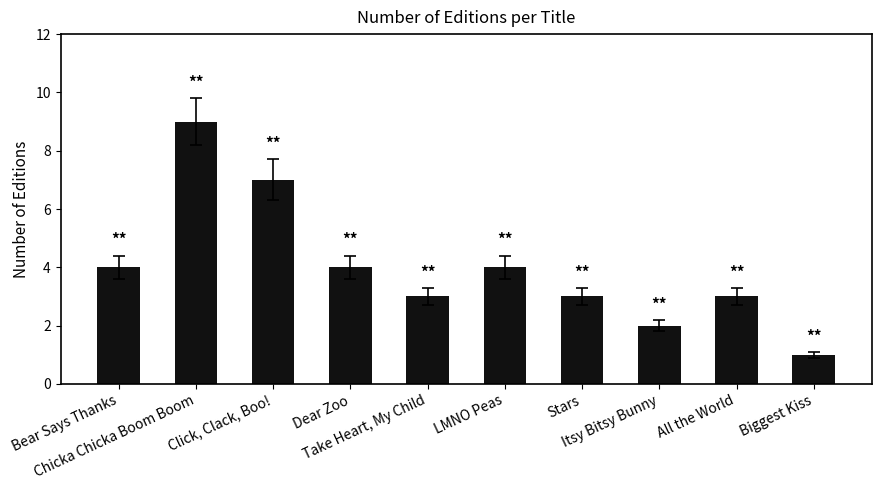

How many values are below 4?

5